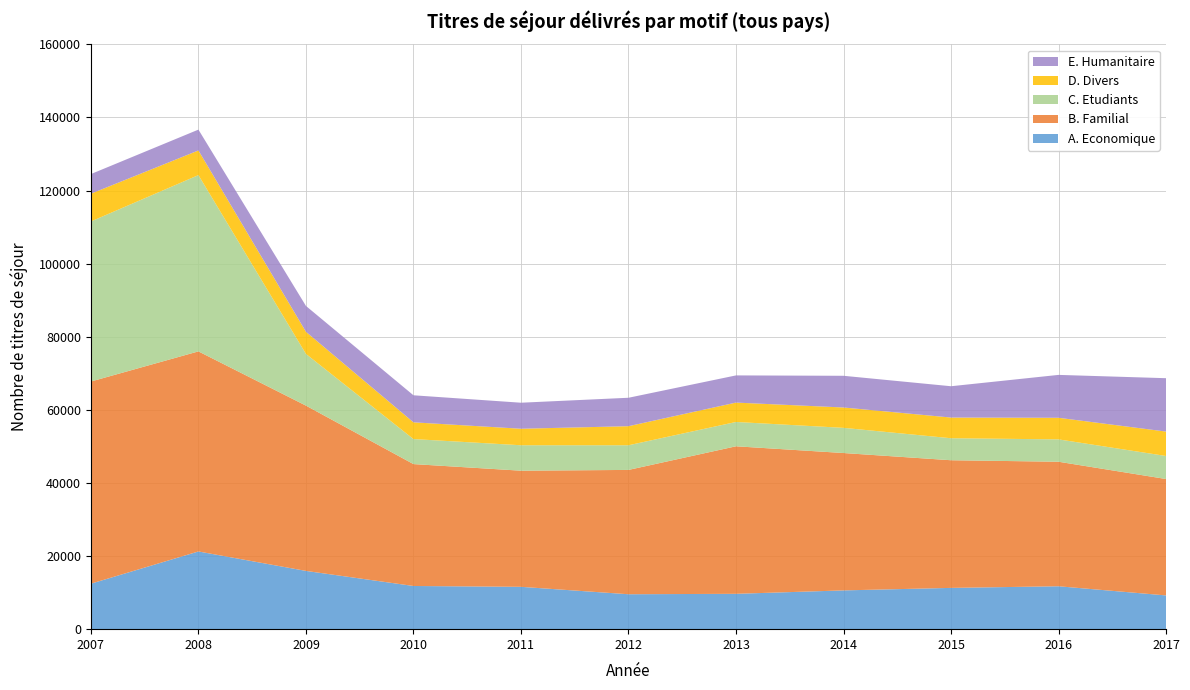

What is the maximum value for A. Economique?

21260